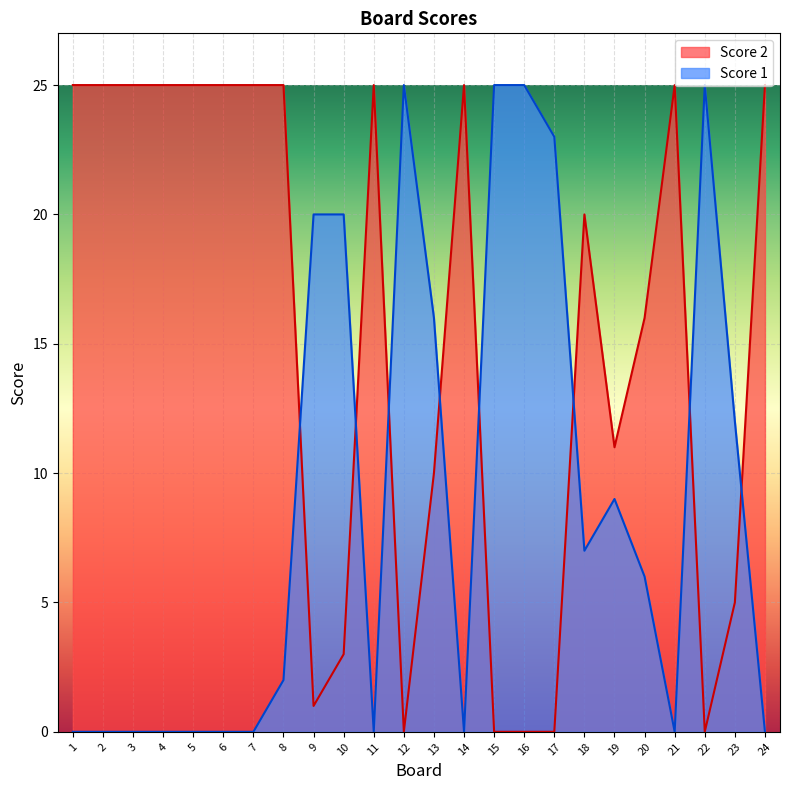

How many lines are shown in the chart?

2